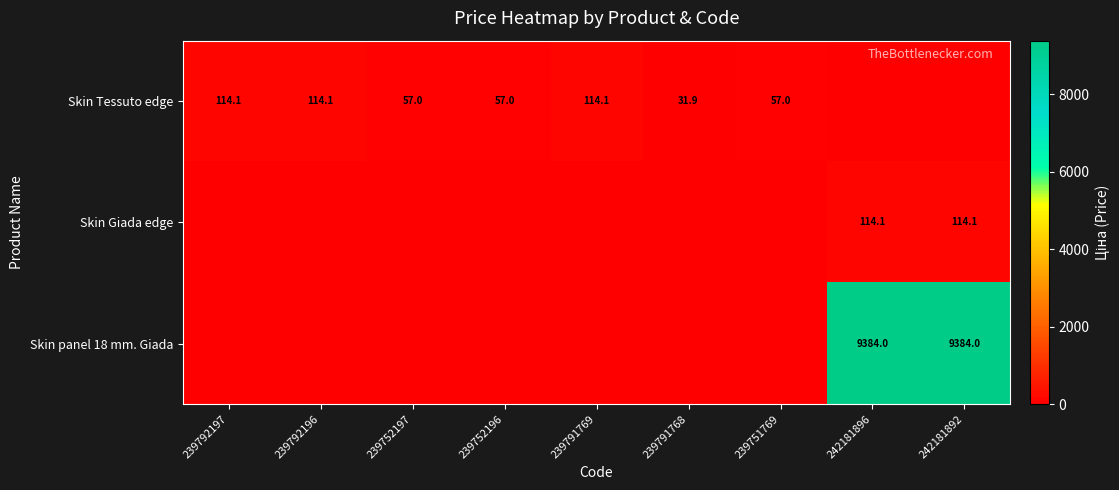

Which label corresponds to the smallest value in the chart?

242181896